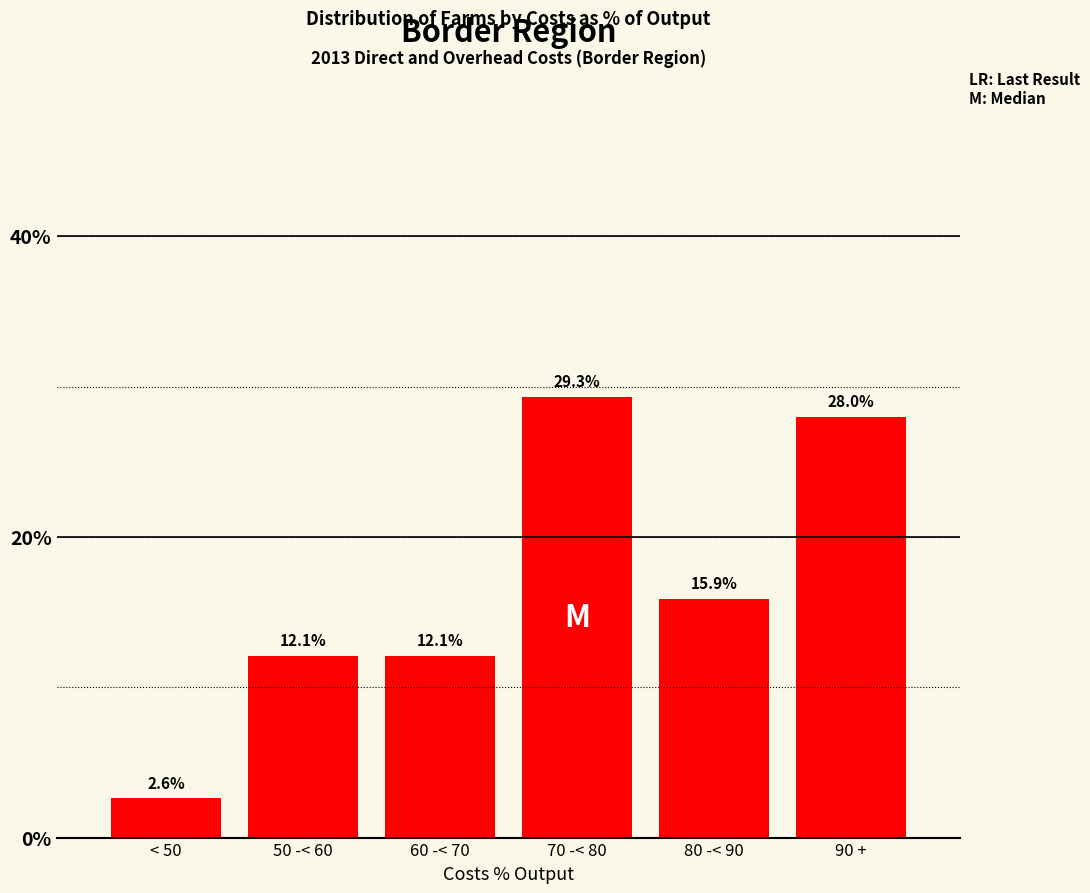

Reading left to right, list all the values displayed in this chart.

2.6	12.1	12.1	29.3	15.9	28.0